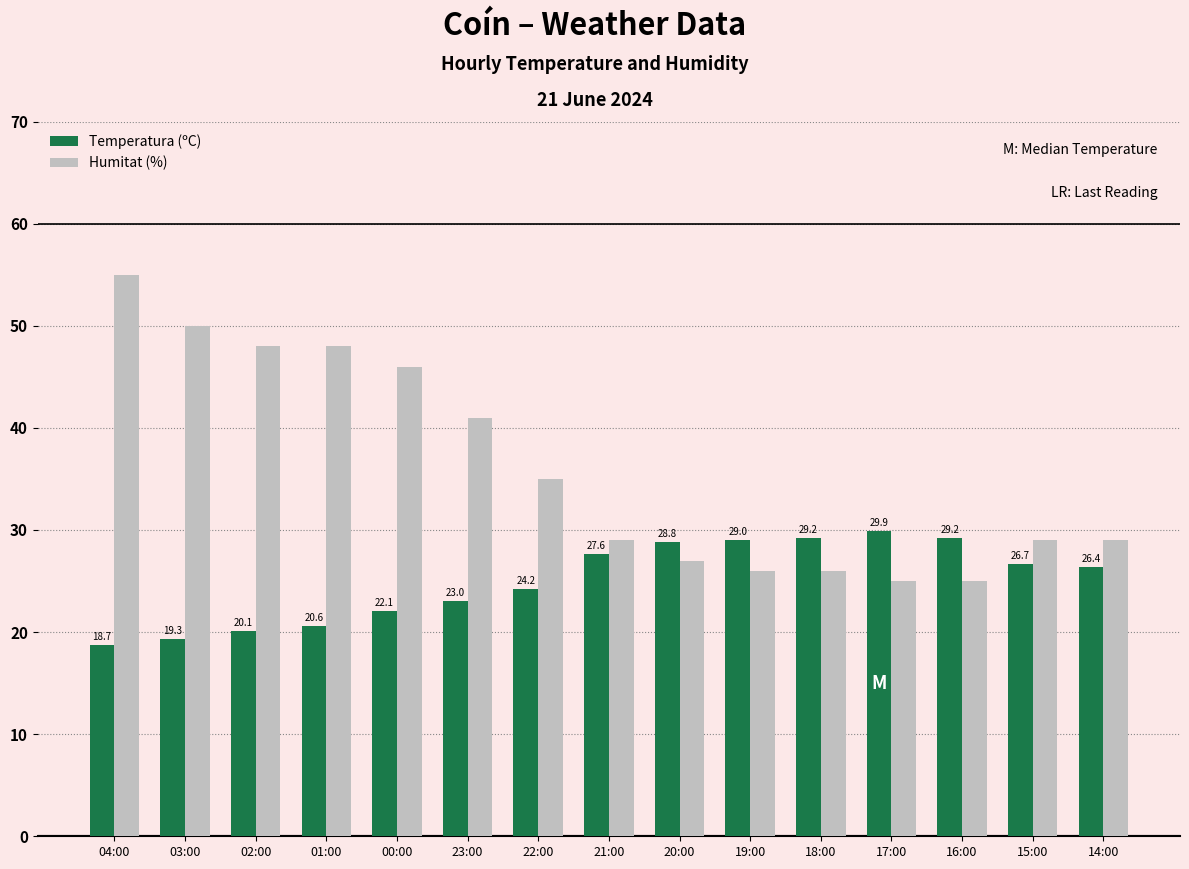

What are all the series names shown in the legend?

Temperatura (ºC), Humitat (%)